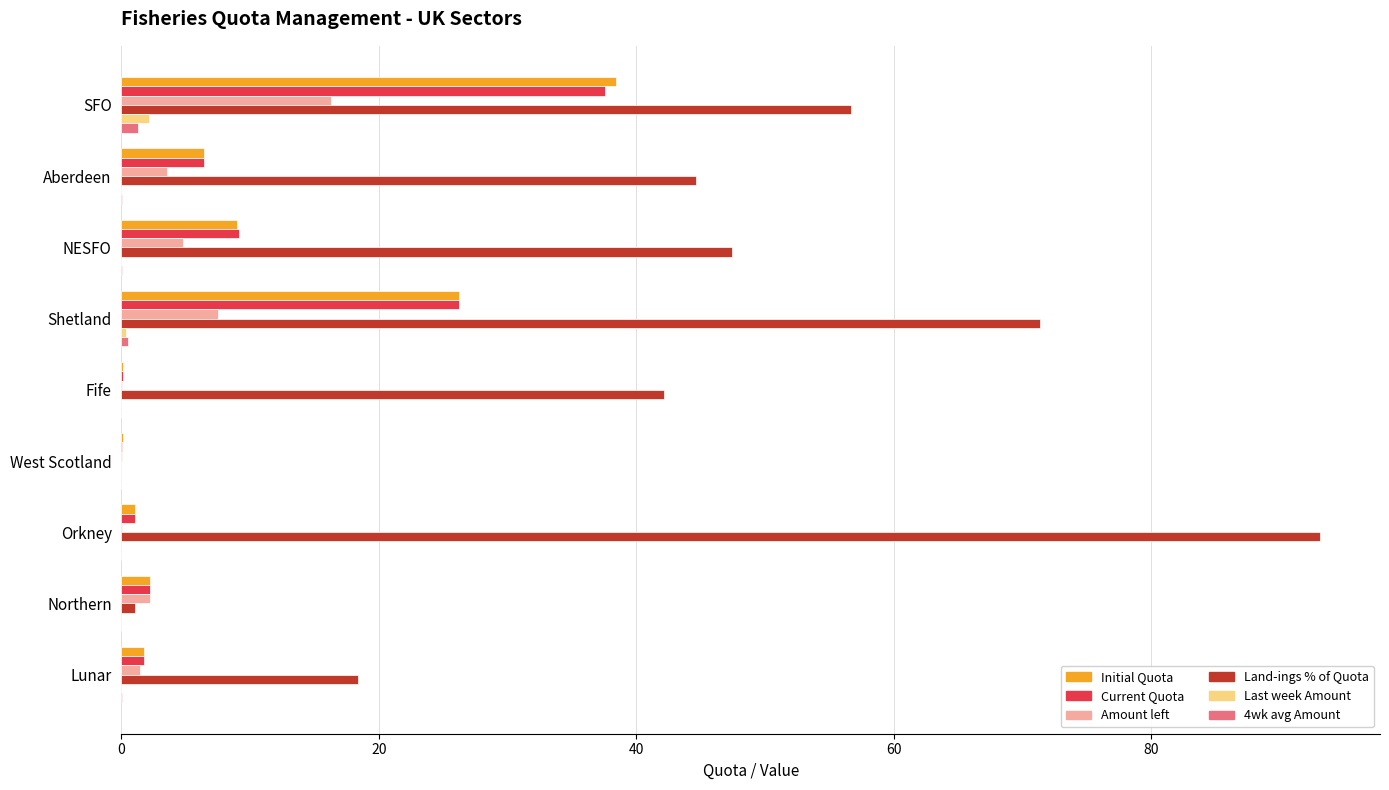

At which category is the sum across all series the highest?

SFO